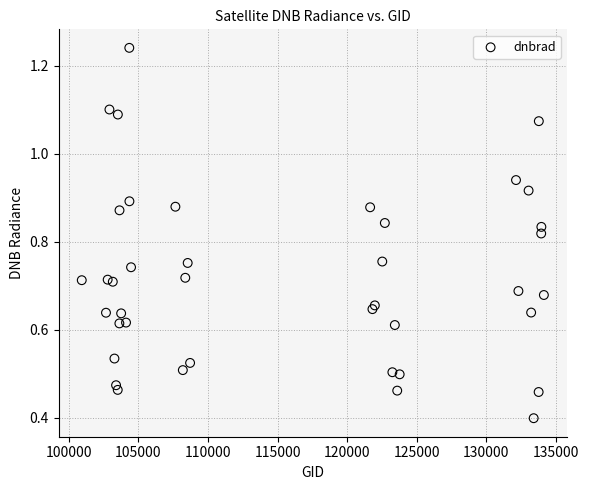

What Y value in the scatter plot is closest to 0?

0.4